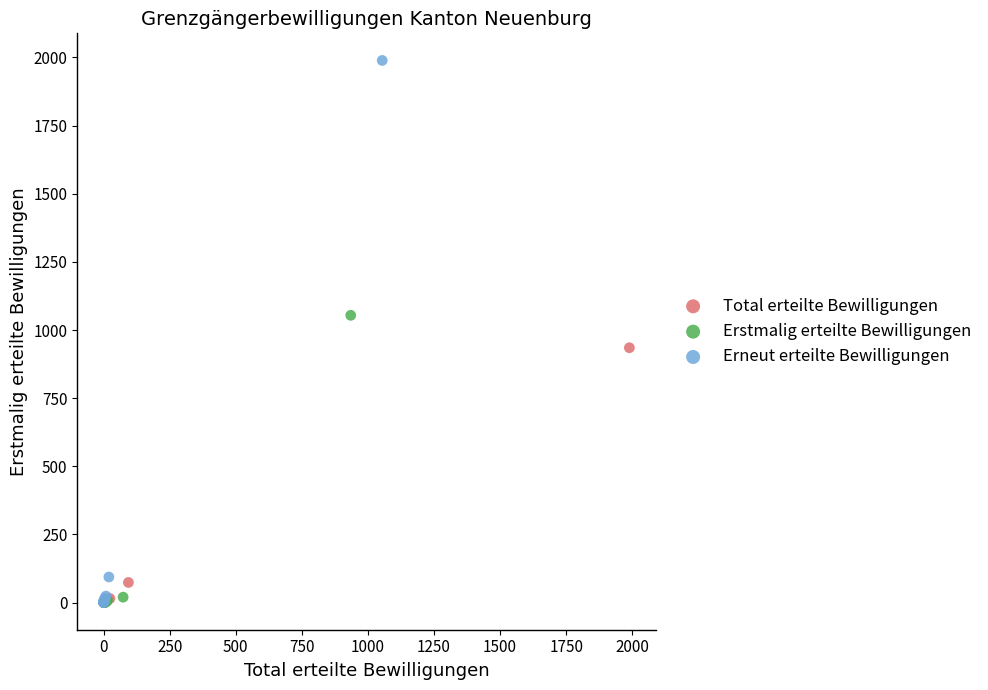

What are all the series names shown in the legend?

Total erteilte Bewilligungen, Erstmalig erteilte Bewilligungen, Erneut erteilte Bewilligungen